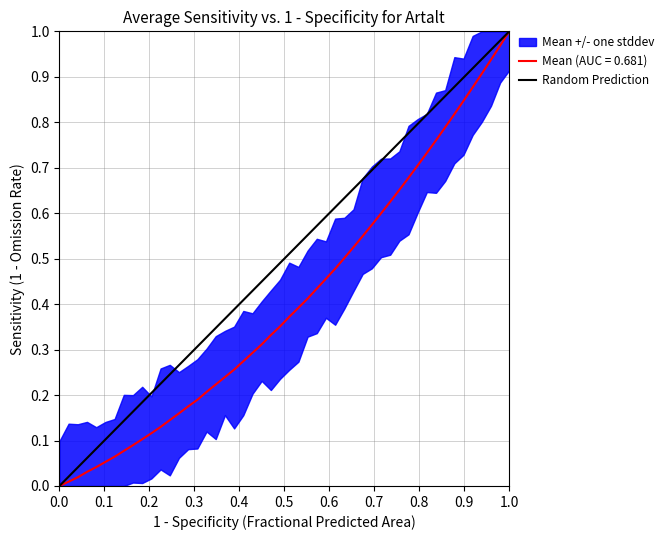

Is this an area chart (filled region under the line)?

No